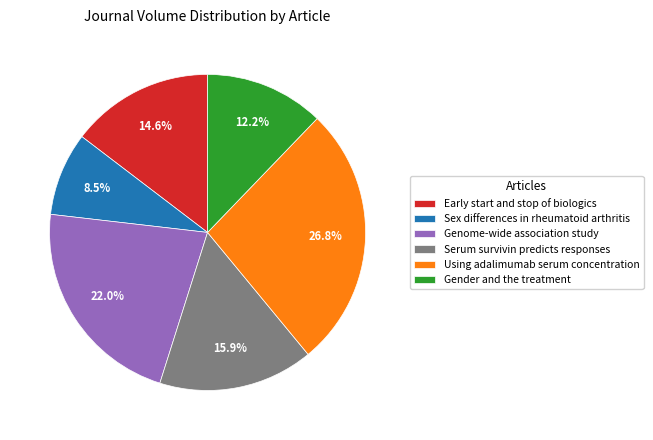

To the nearest percent, what percentage of the pie is Using adalimumab serum concentration?

27%